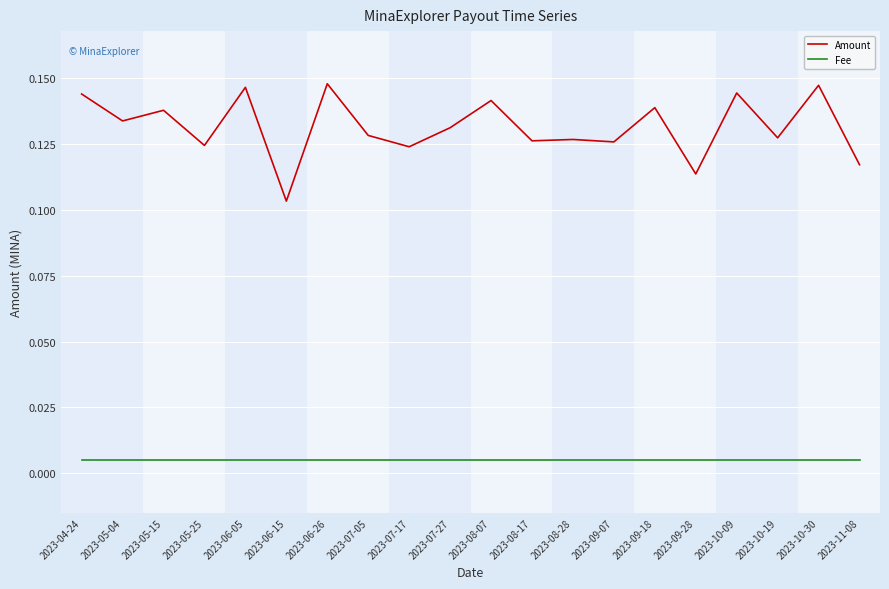

At which label does Amount reach its minimum?

2023-06-15